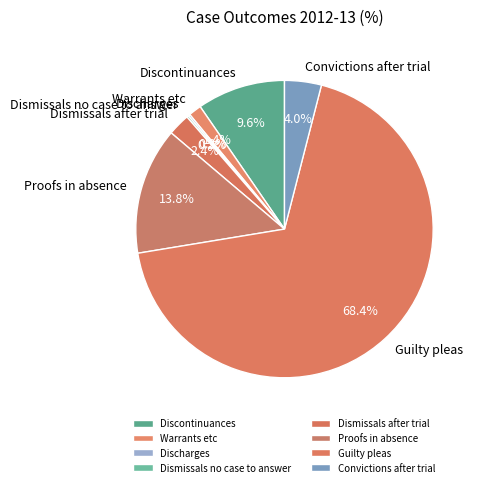

Does Discontinuances represent more than half of the total?

No